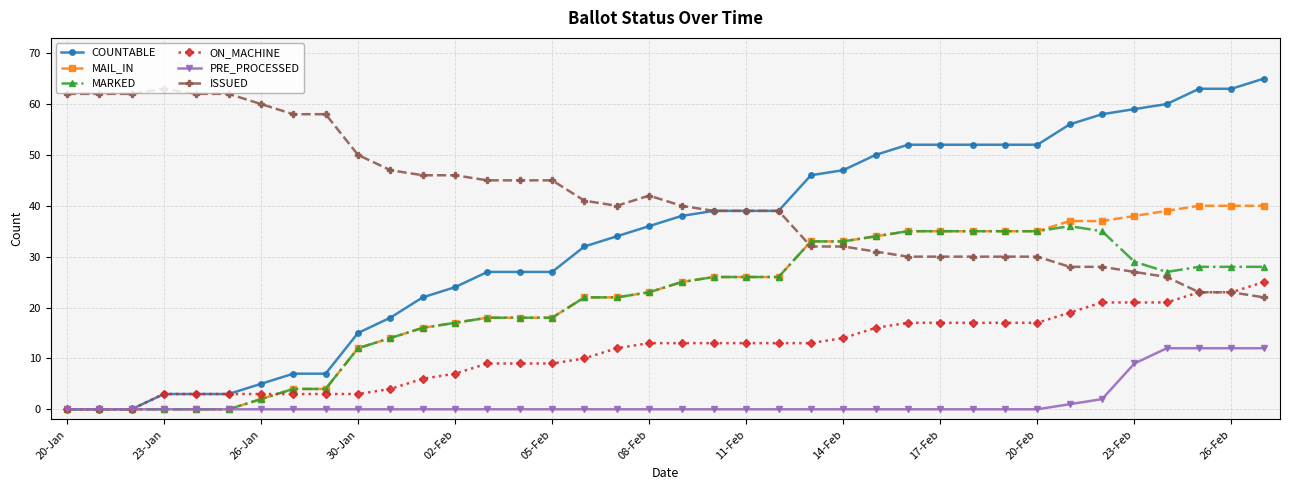

What is the highest value of the PRE_PROCESSED series?

12